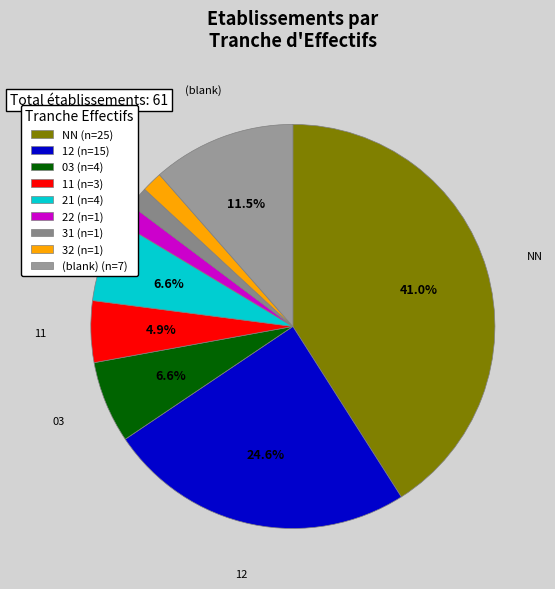

How many slices are in this pie chart?

9